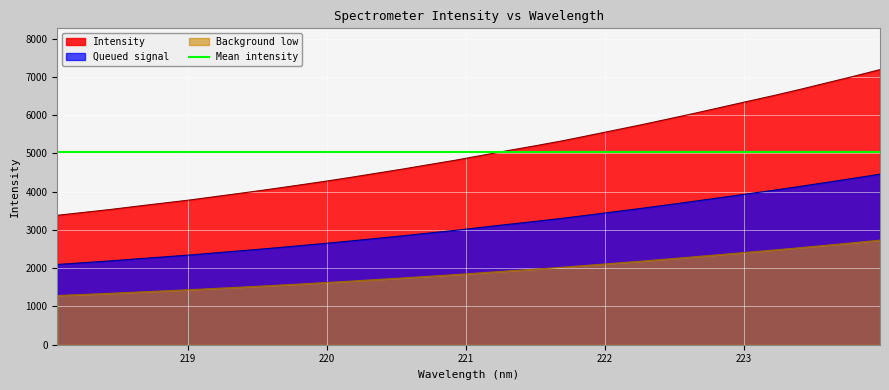

True or false: Intensity and Queued signal cross at least once.

False